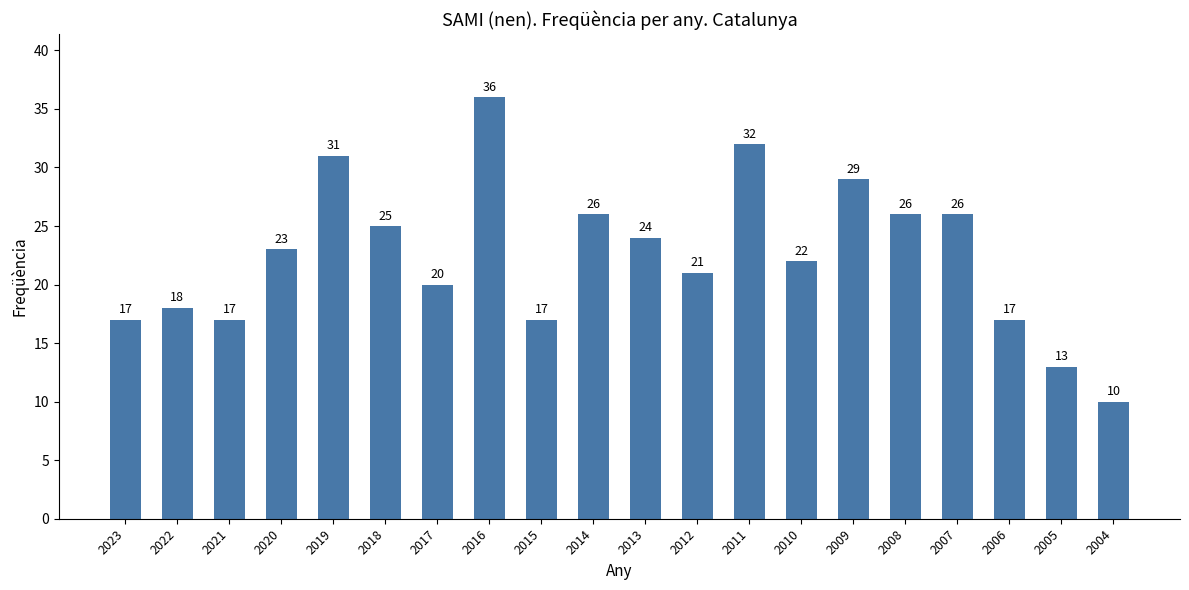

How many data points does each series have?

20